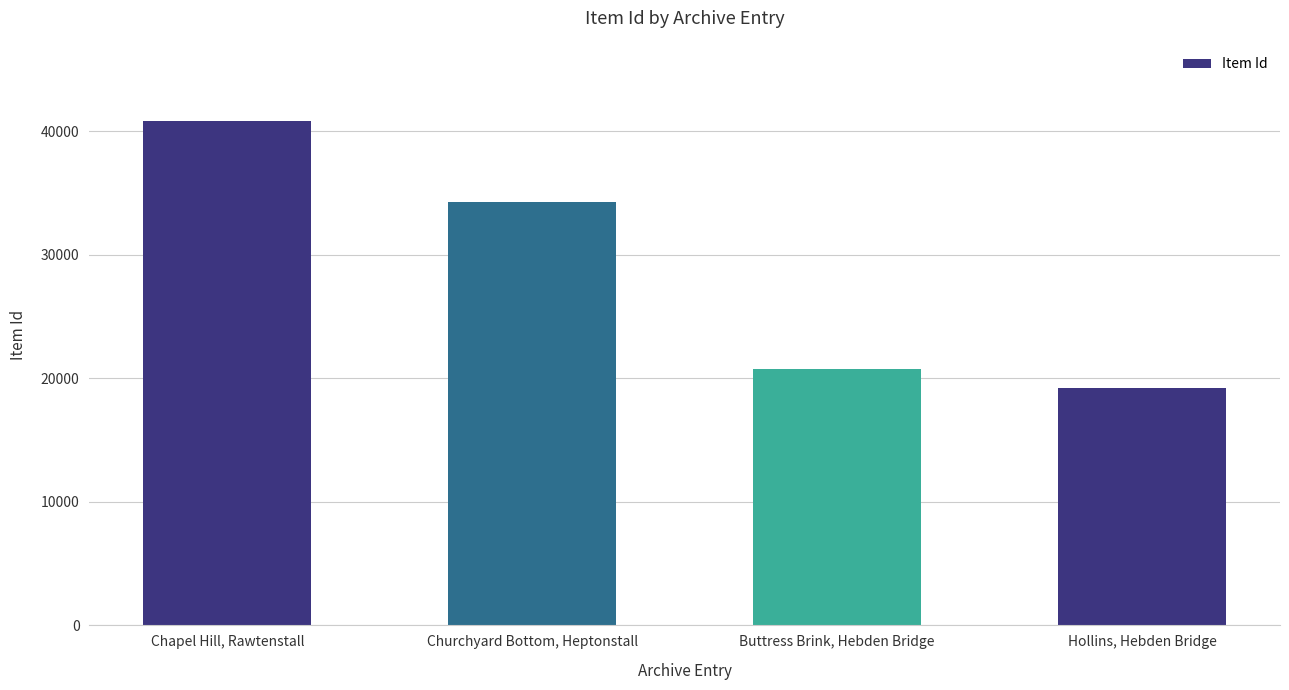

How many series are shown in this chart?

1